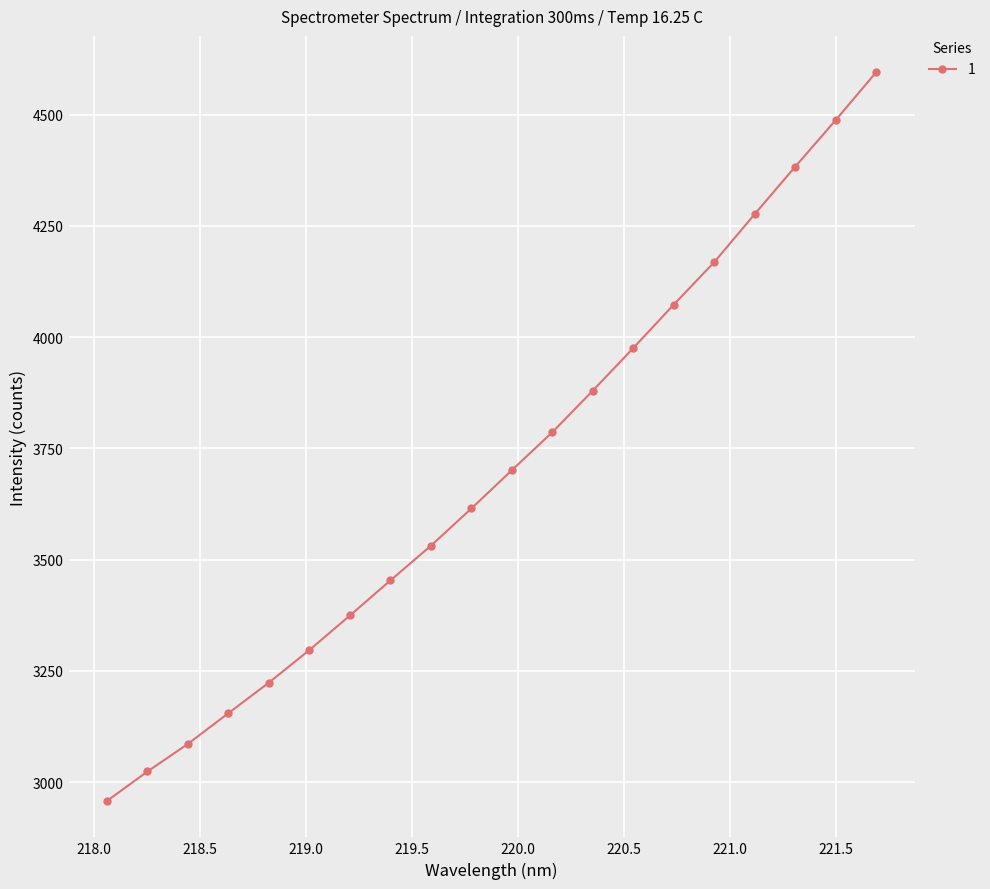

What is the value of the 8th point from the left?

3453.6